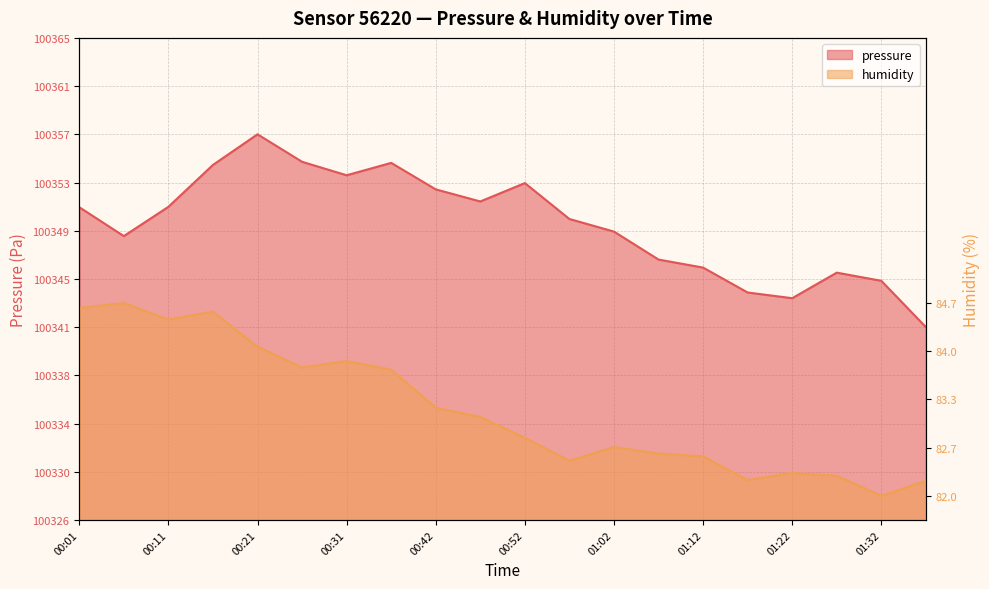

At which category does humidity reach its first local peak?

00:06